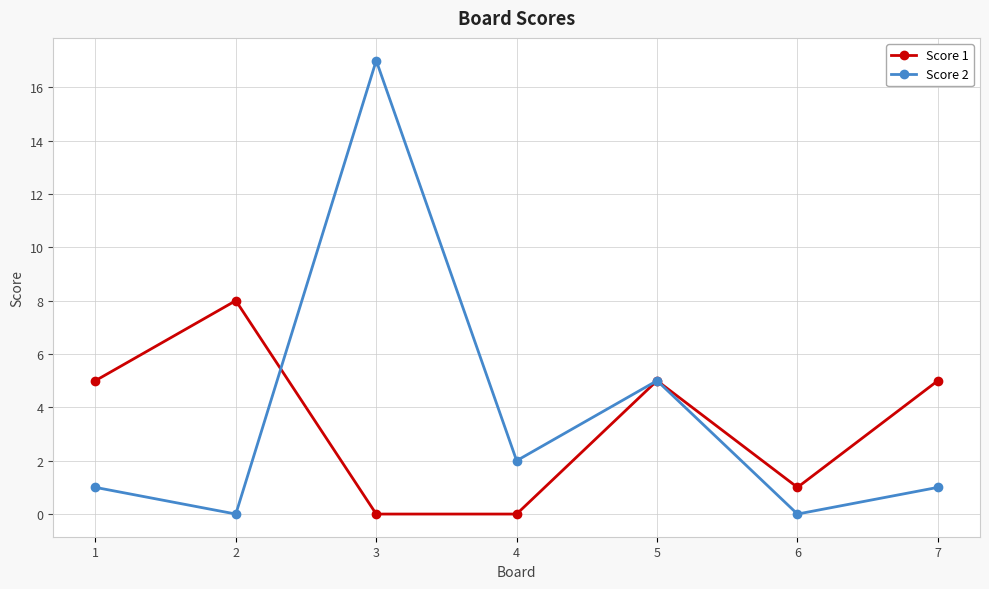

The value of Score 1 at 5 is 2. True or false?

False